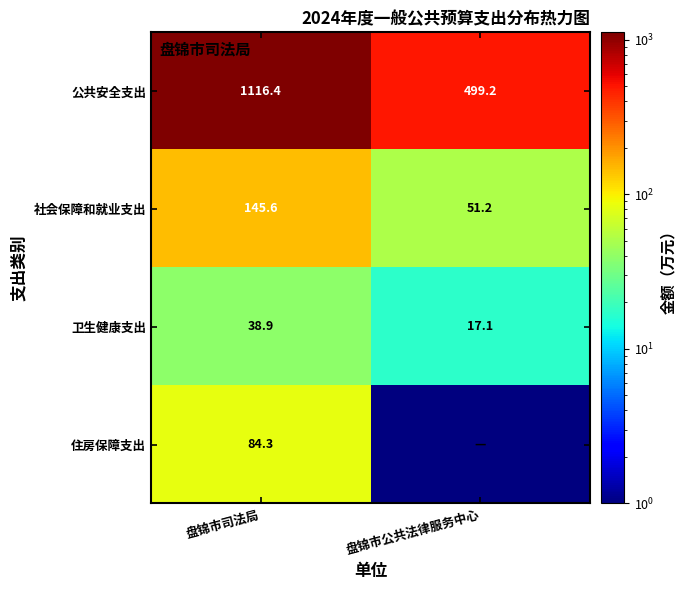

What is the sum of the 公共安全支出 values at 盘锦市公共法律服务中心 and 盘锦市司法局?

1615.6